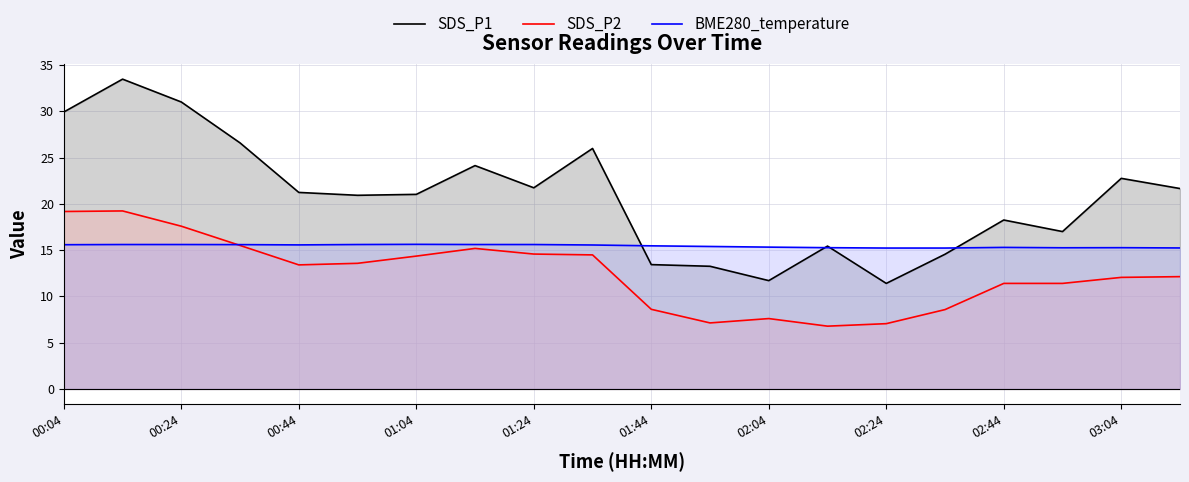

What is the smallest value displayed?

6.8